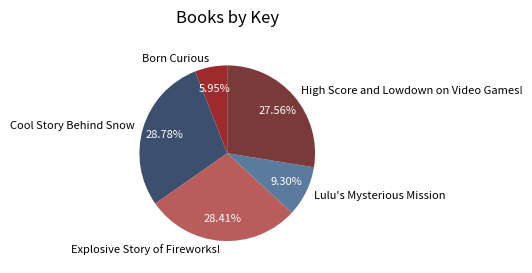

To the nearest percent, what is the difference between the Born Curious and Cool Story Behind Snow slice percentages?

23%